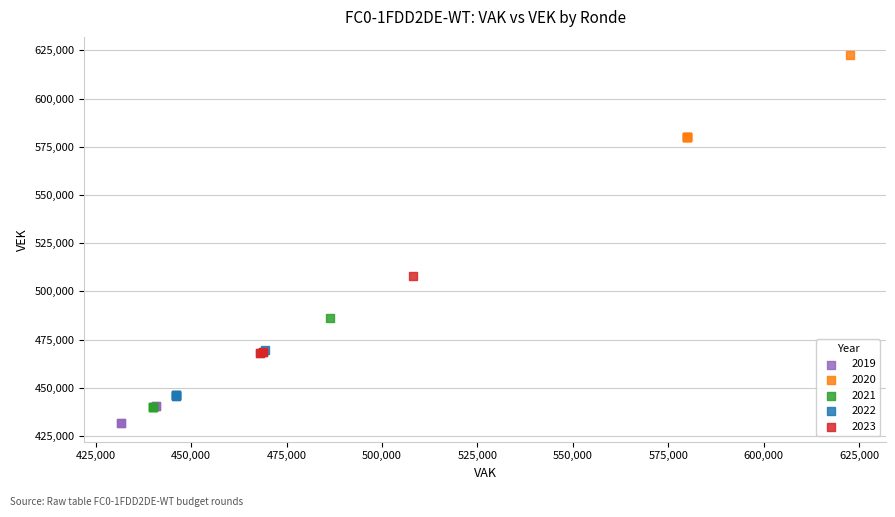

Which series contains the highest Y value?

2020